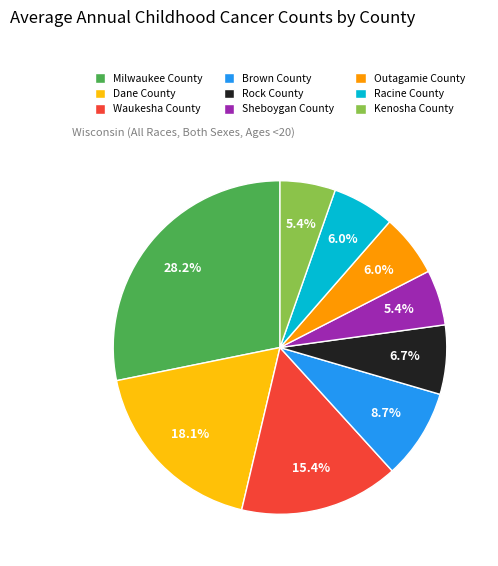

How many slices are in this pie chart?

9